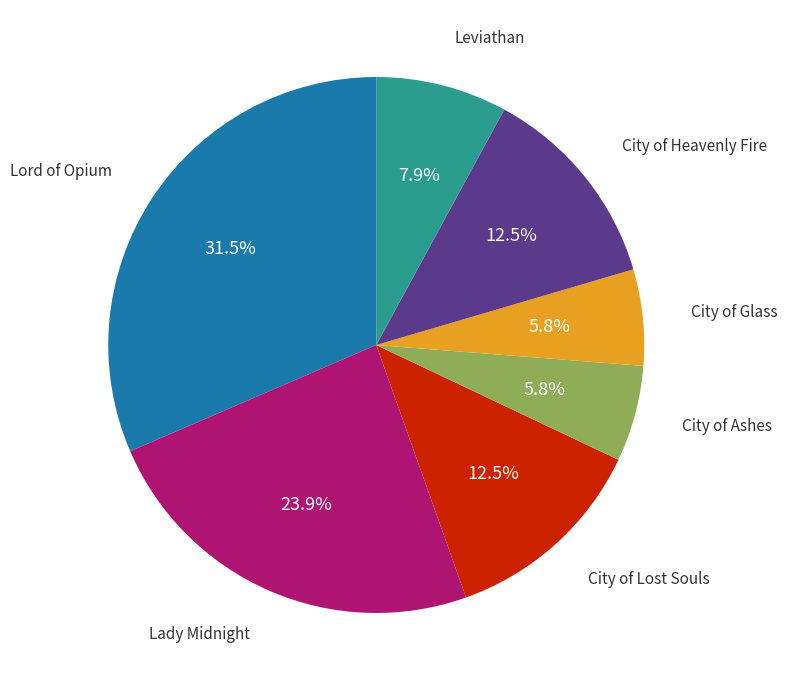

Is there a majority slice in this chart?

No